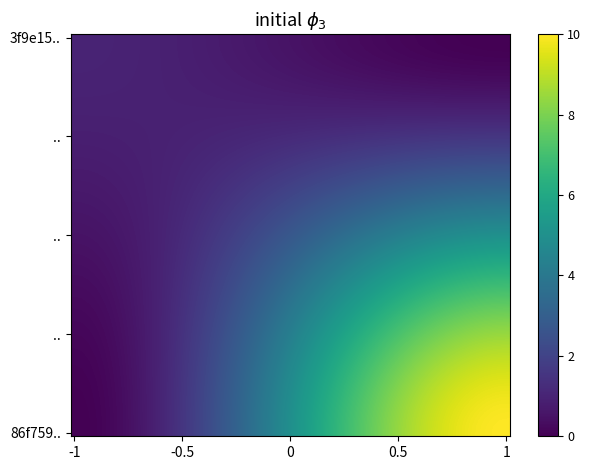

Reading left to right, what are all the values shown in this chart?

3f9e15808dec35ce0efda9a950826e7905c8b6f: direction=-1	io_index=1
86f759b13b438a503edc6e2efdd838d0f34a202: direction=1	io_index=10